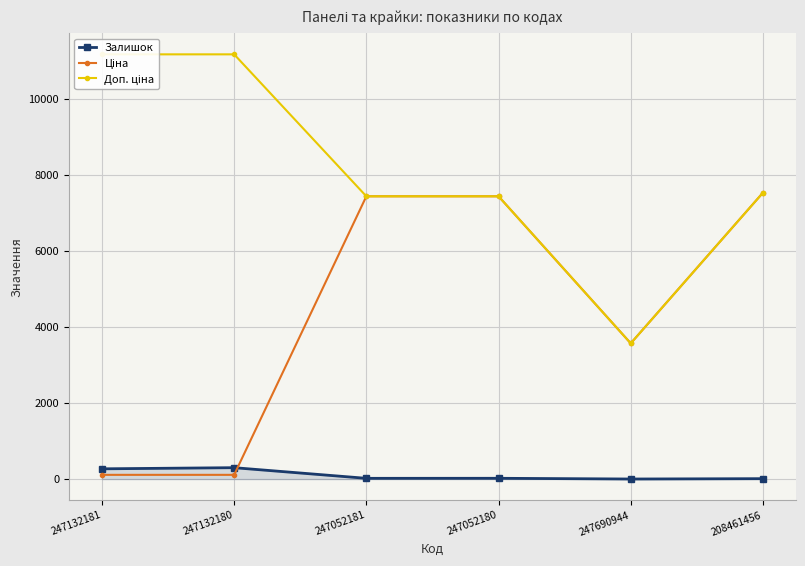

What is the sum of all Ціна values?

26196.0